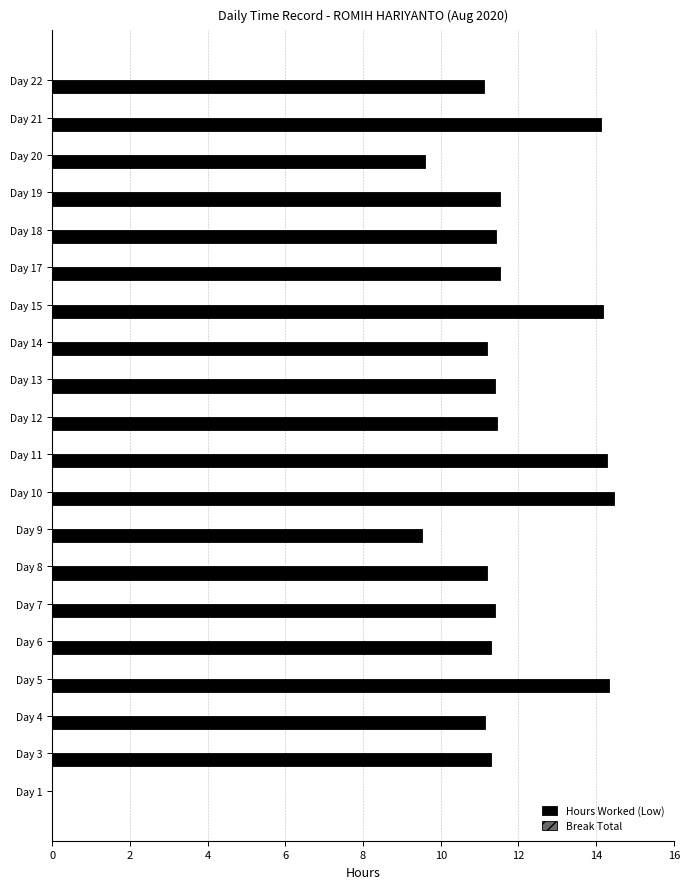

What is the sum of all values?

226.4